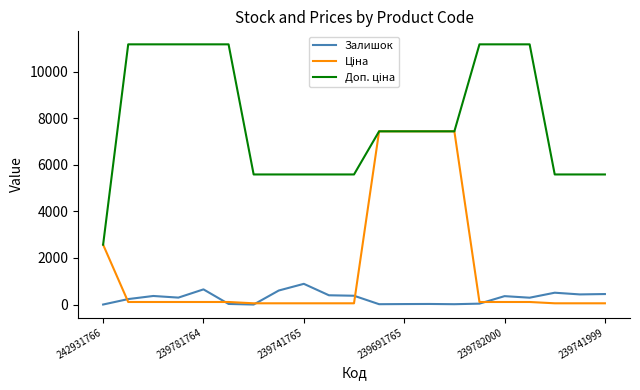

What is the maximum value shown in the chart?

11169.0